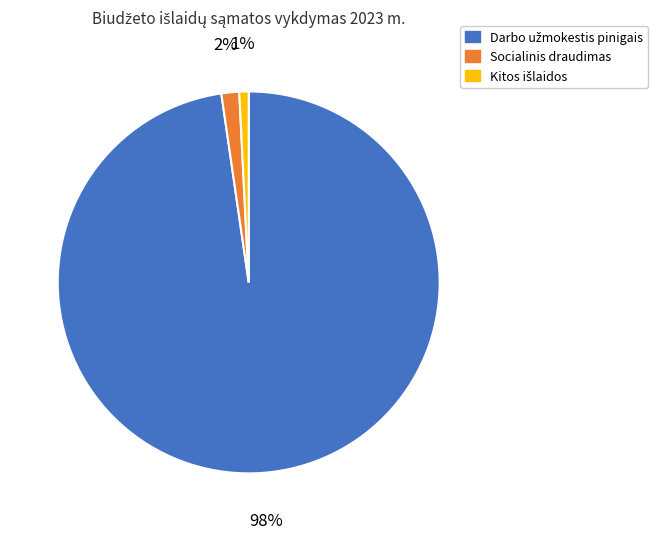

What percentage is the Socialinis draudimas slice, to the nearest percent?

2%